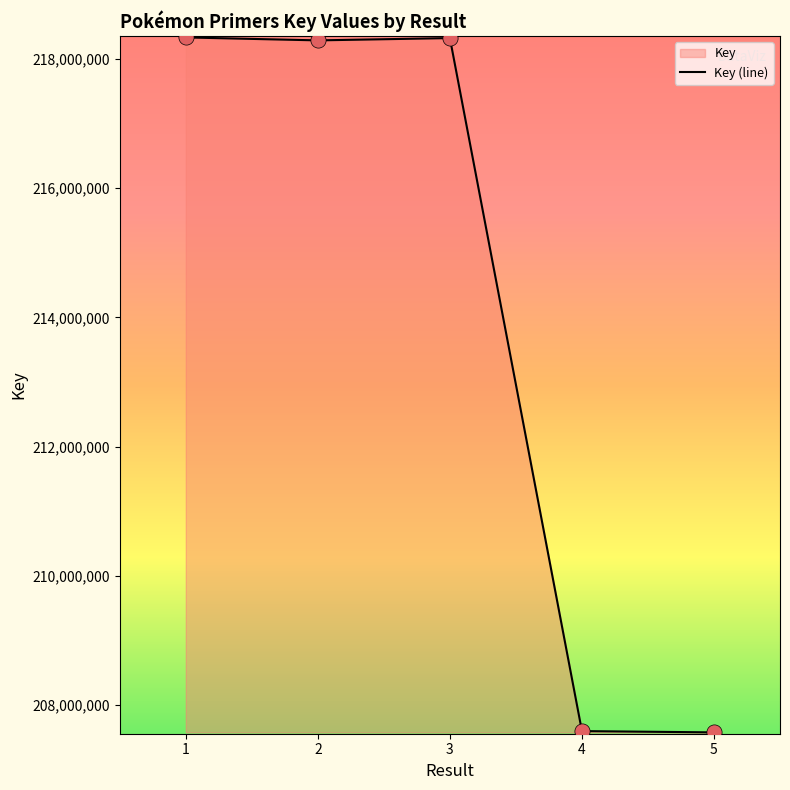

What is the ratio of the value at 2 to the value at 3?

1.0